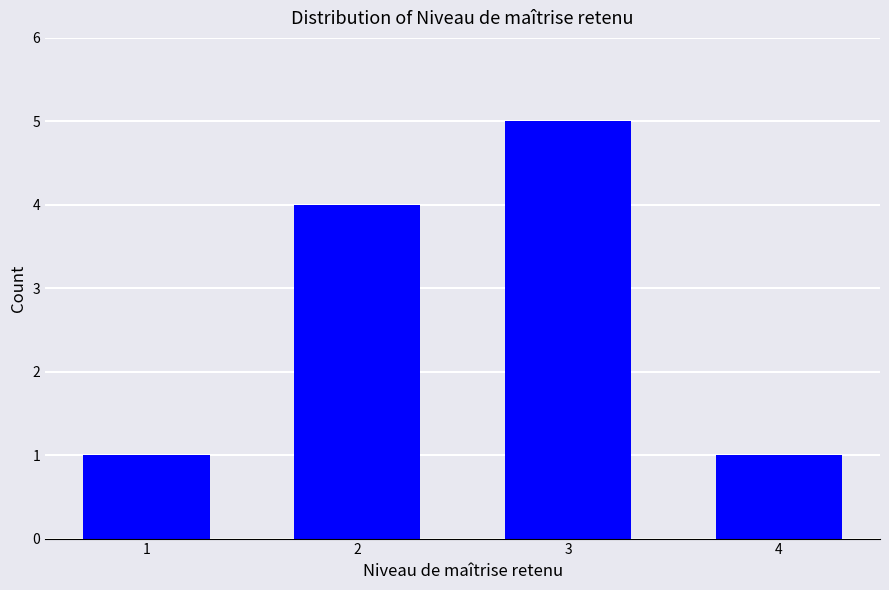

What is the difference between the maximum and minimum values?

4